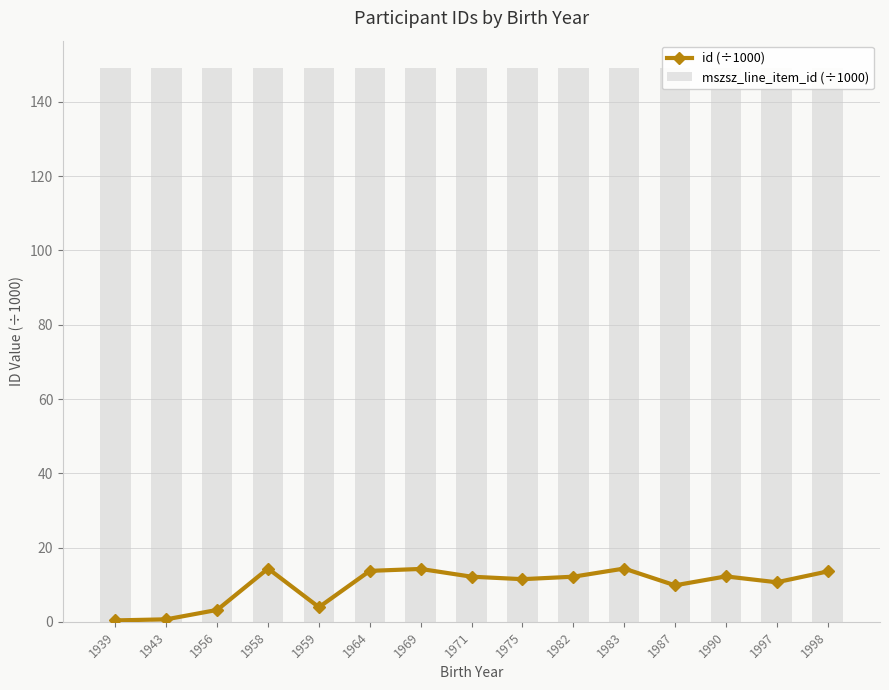

Which series has the largest total across all categories?

mszsz_line_item_id (÷1000)